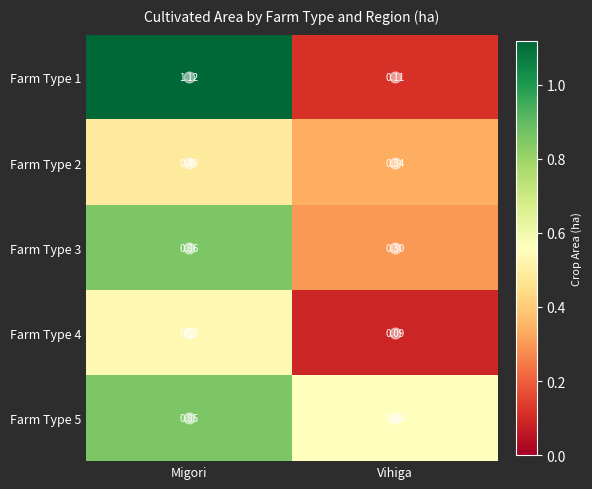

List the labels in order of Farm Type 1 value, smallest first.

Vihiga, Migori